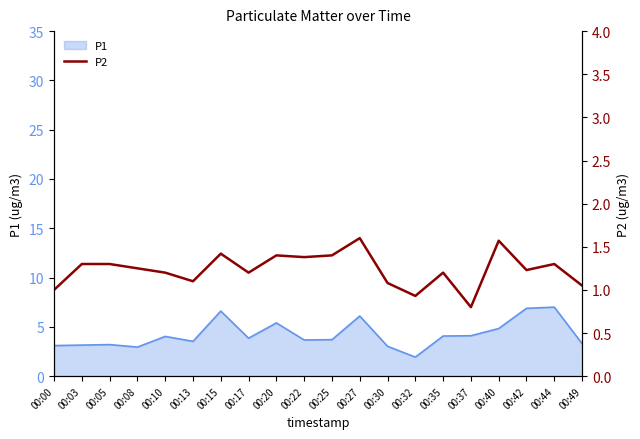

What is the minimum value shown in the chart?

0.8